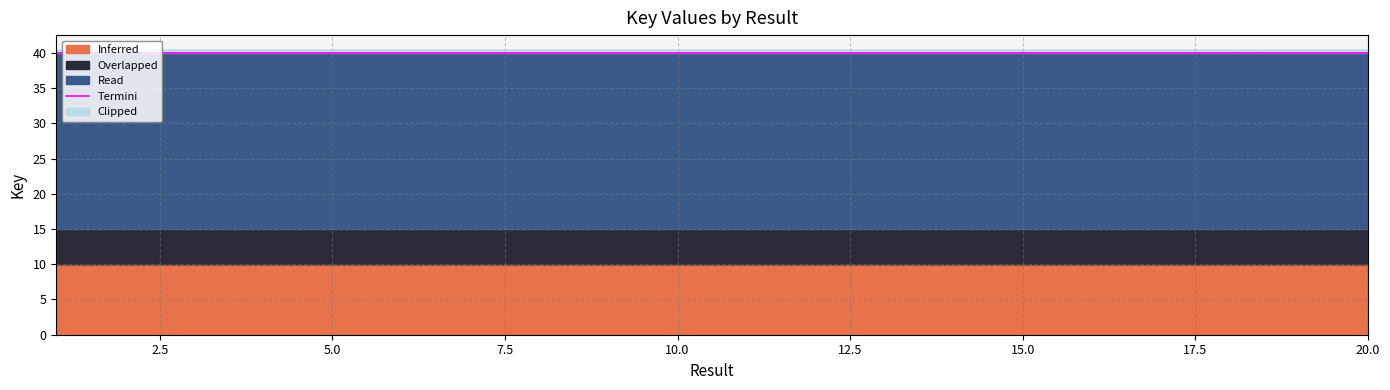

How many interior local valleys (lower than both neighbors) does the data have?

7